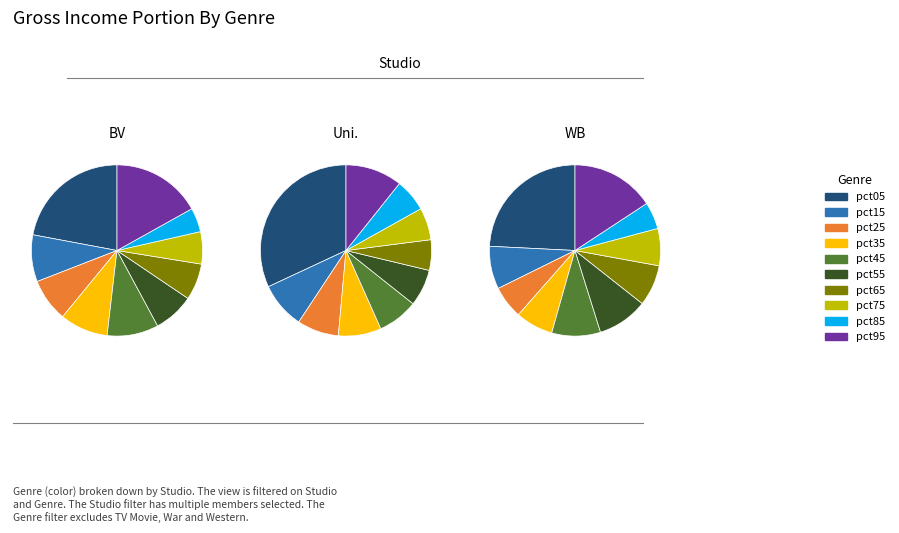

To the nearest percent, what is the combined percentage of pct75 and pct15?

15%